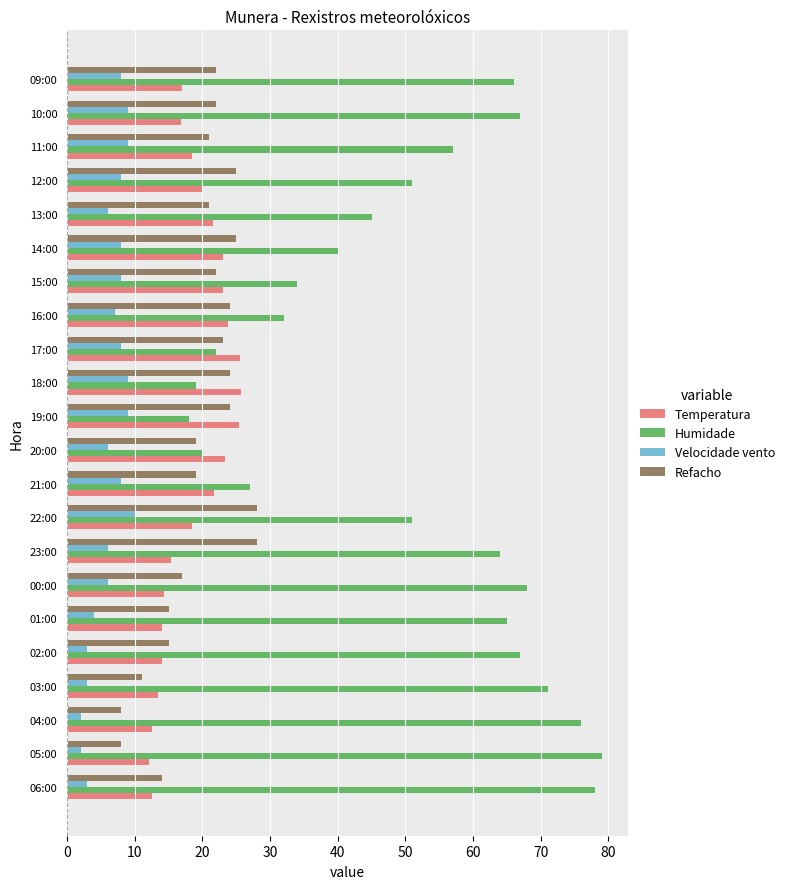

What is the sum of all Humidade values?

1117.0